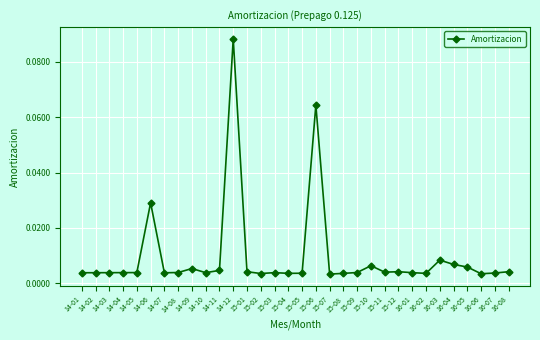

Which category has the highest value across all series?

14-12